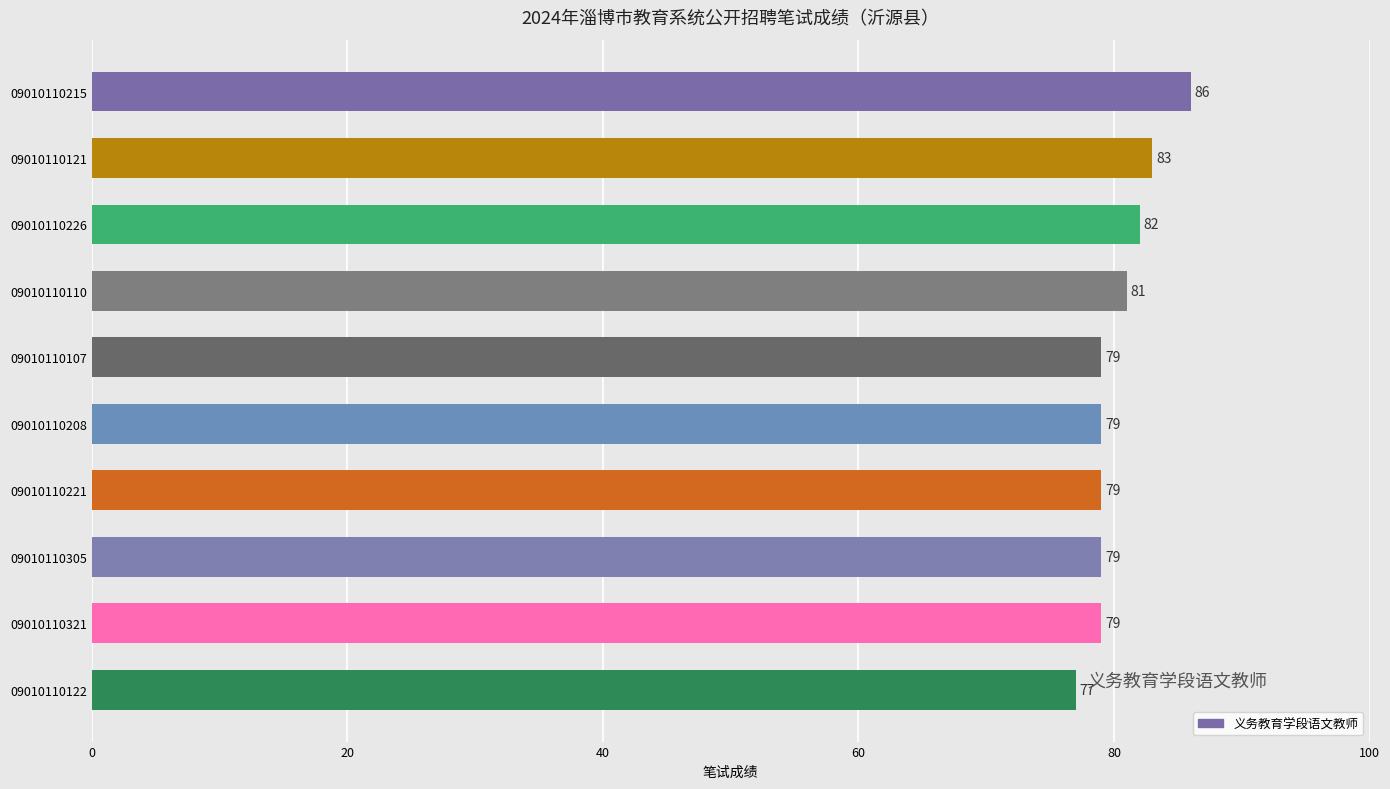

What is the maximum value shown in the chart?

86